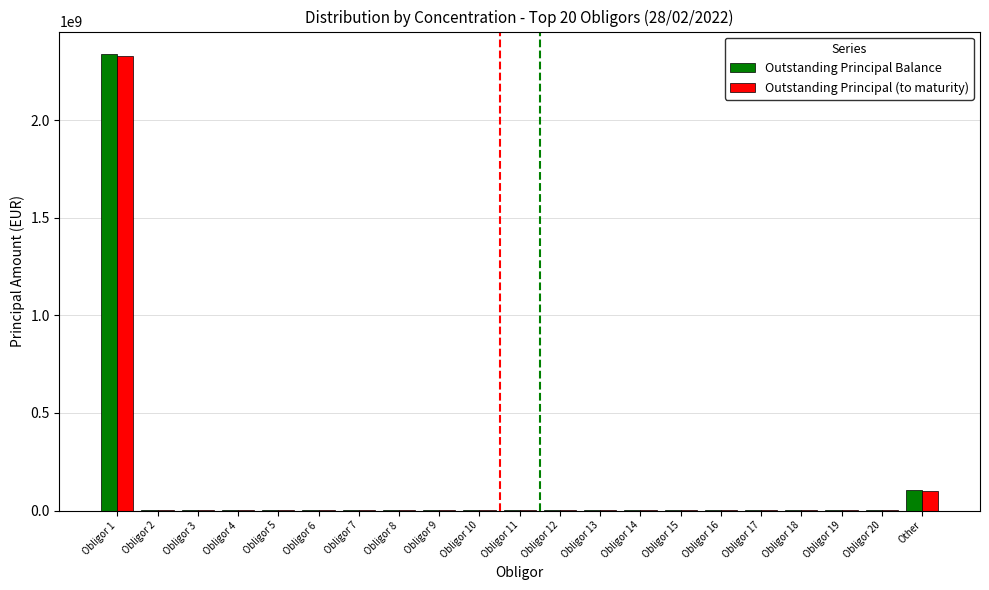

At which category does the chart reach its peak across all series?

Obligor 1